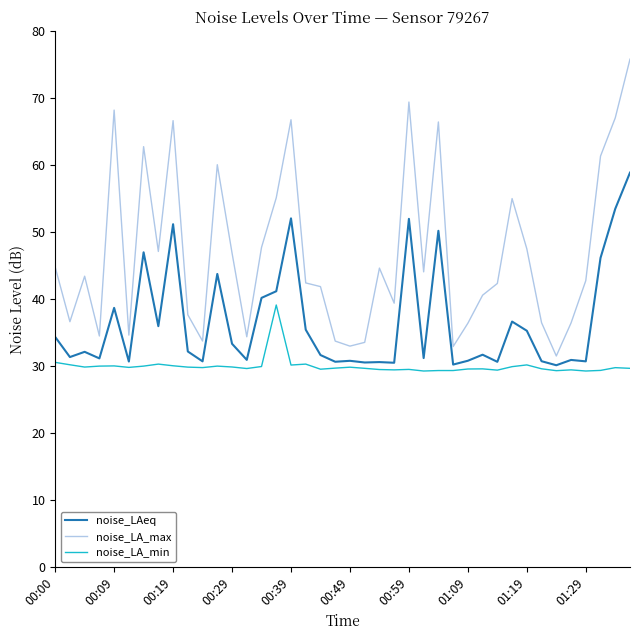

True or false: noise_LA_max and noise_LA_min cross at least once.

False